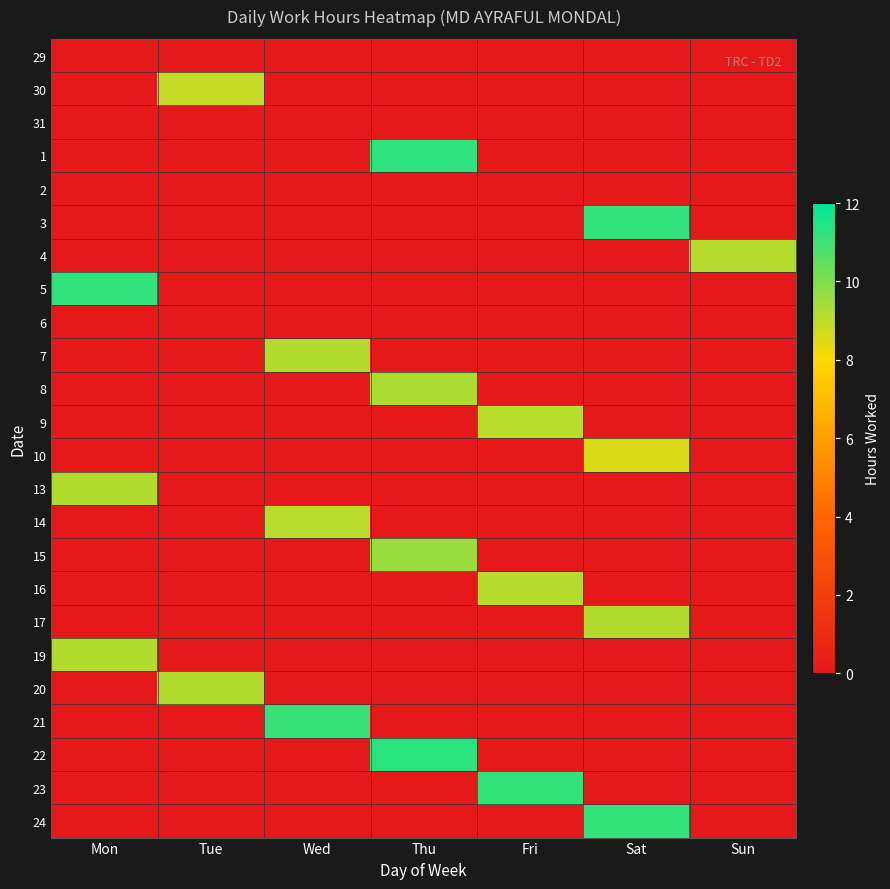

What is the total value across all series at Wed?

29.5